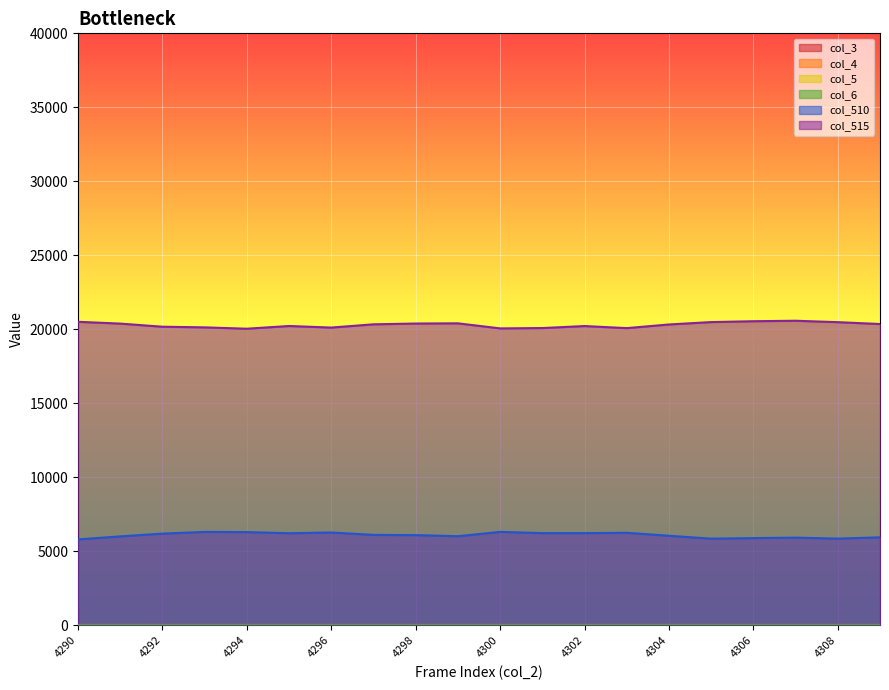

How many lines are shown in the chart?

6